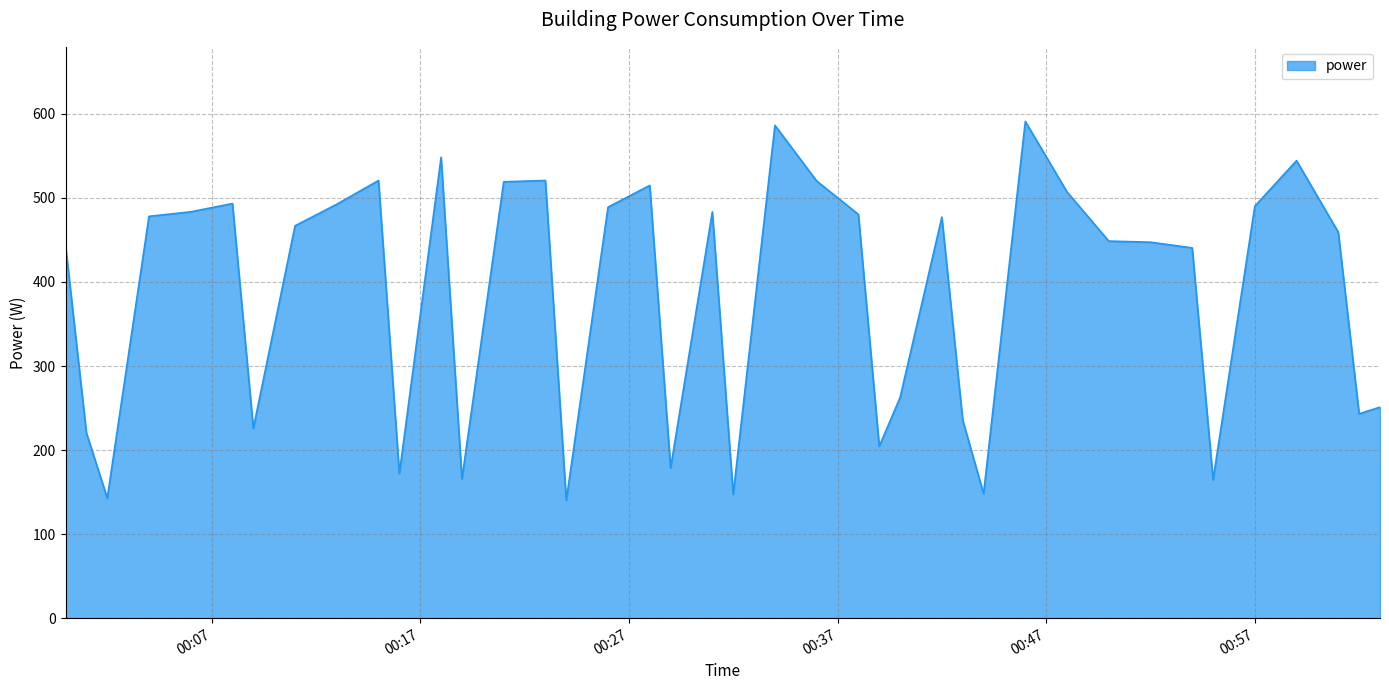

What is the greatest value displayed?

591.1